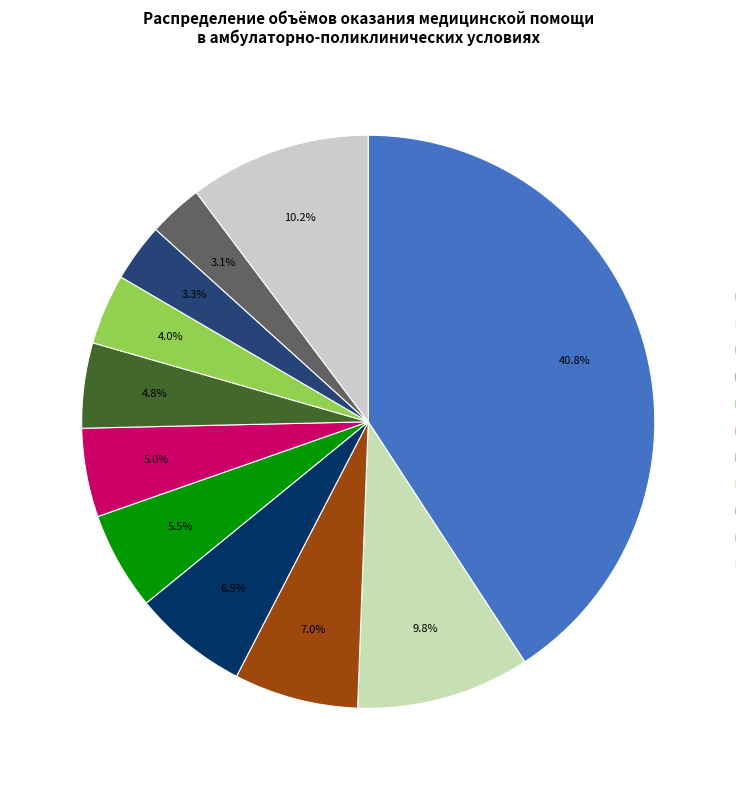

How many segments does this pie chart have?

11